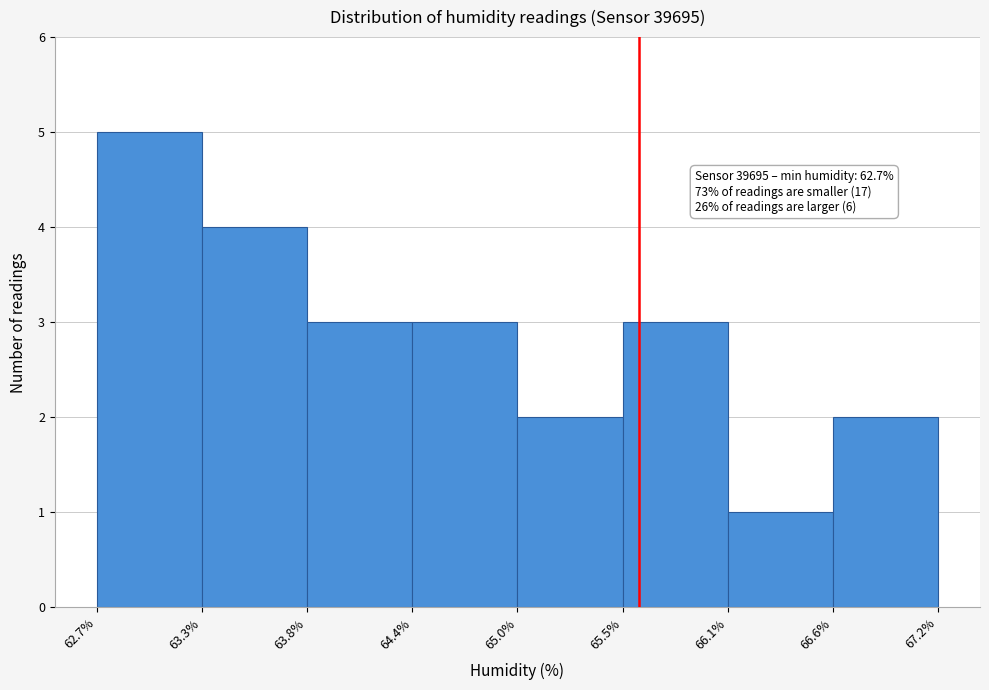

Reading right to left, extract all data points from this chart.

2	1	3	2	3	3	4	5